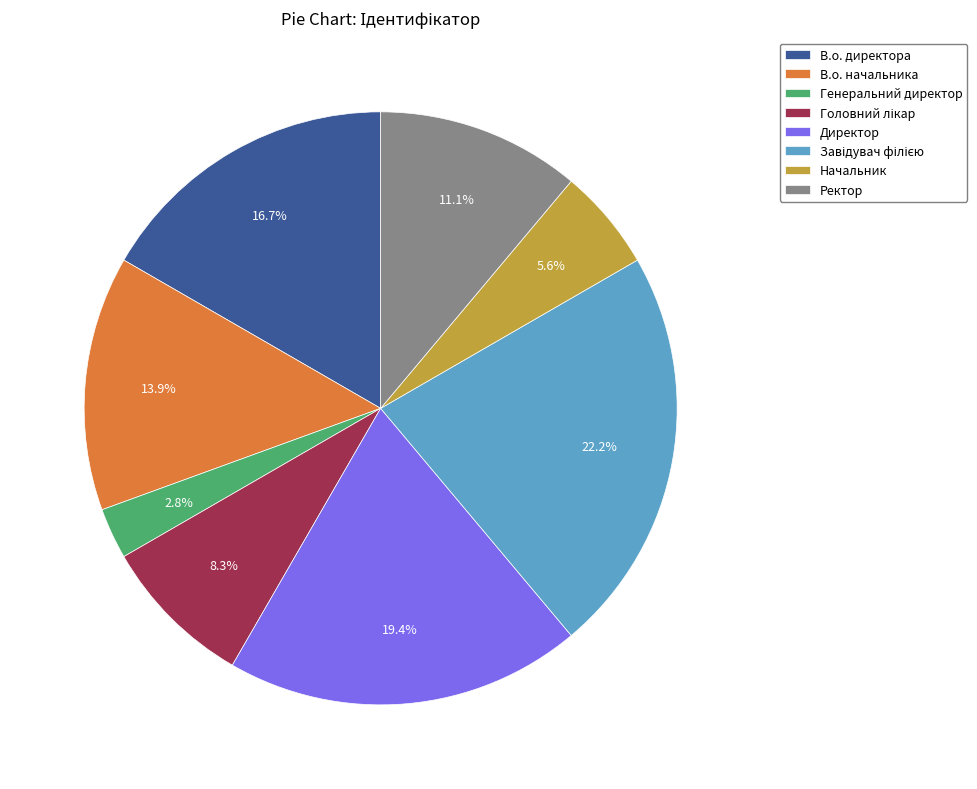

The В.о. директора slice represents 8% of the pie. True or false?

False